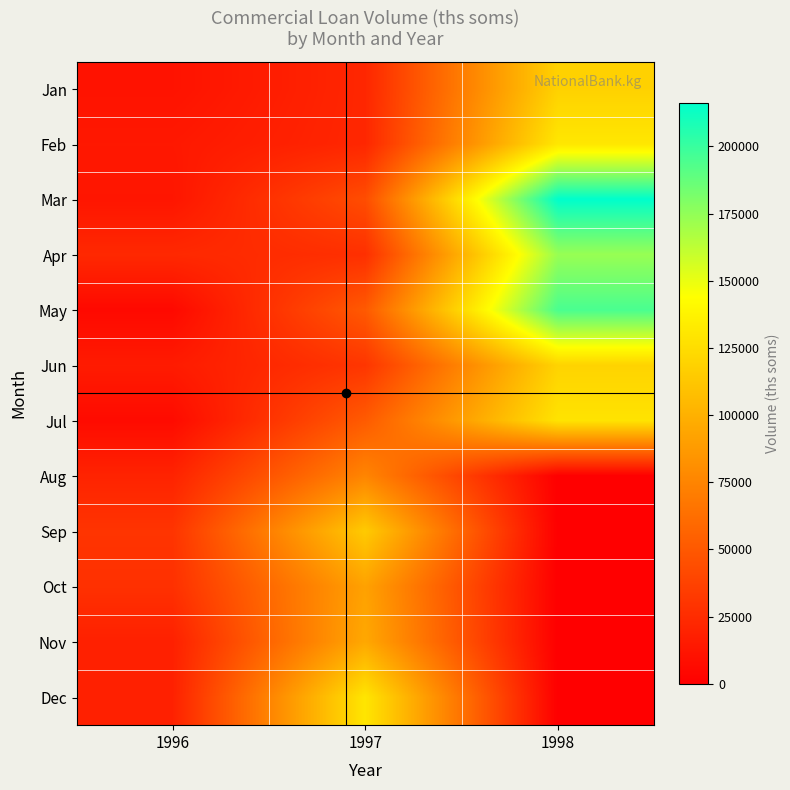

Between 1997 and 1998, which series saw the biggest shift?

Mar